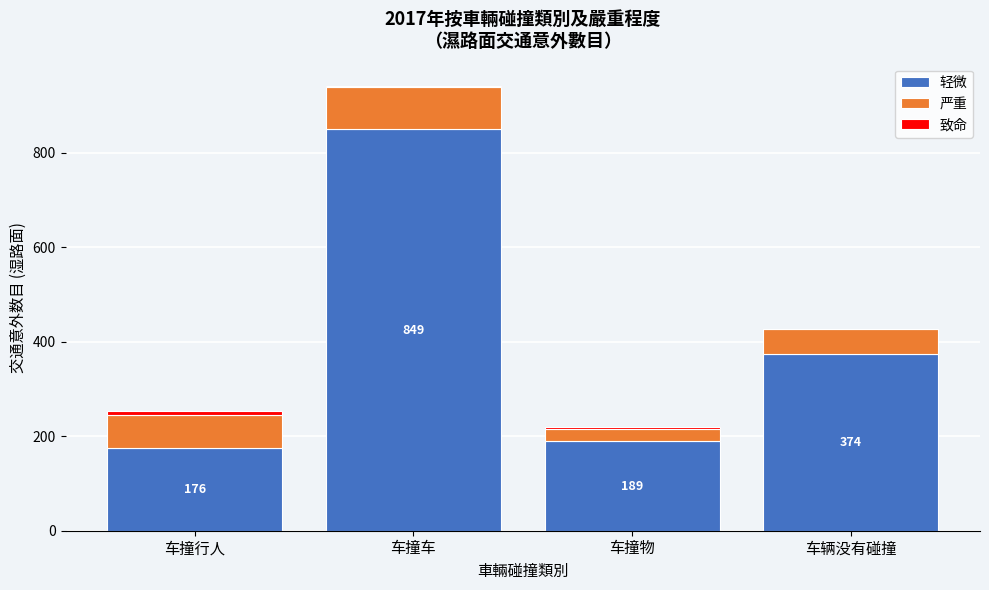

What is the maximum value for 轻微?

849